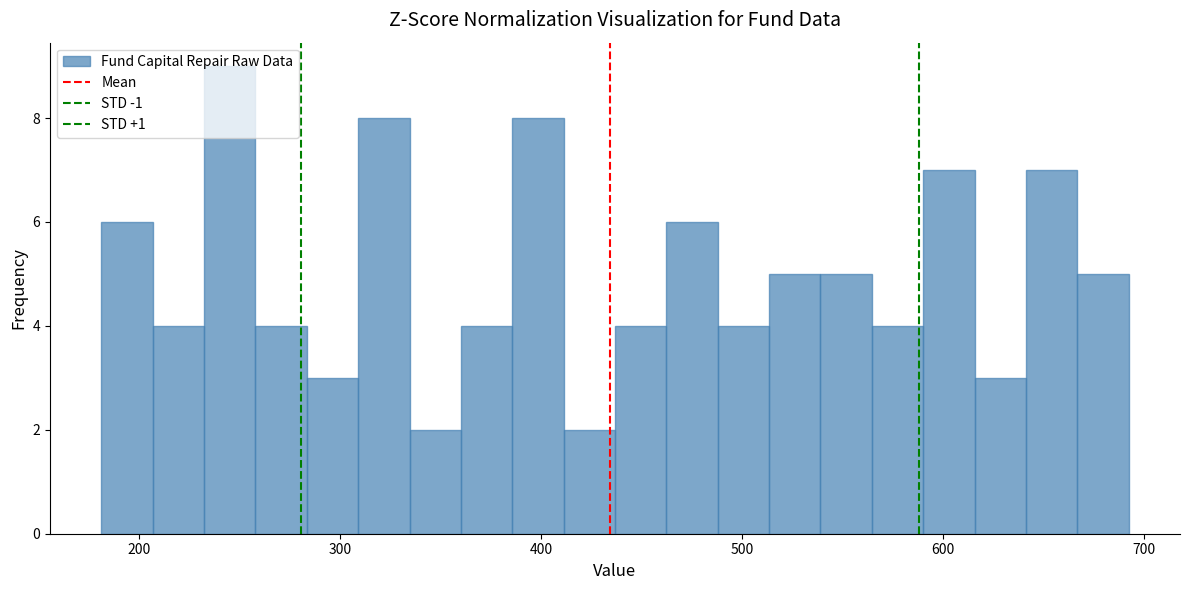

Read against the x-axis, roughly where is the centre of the tallest bar?

240